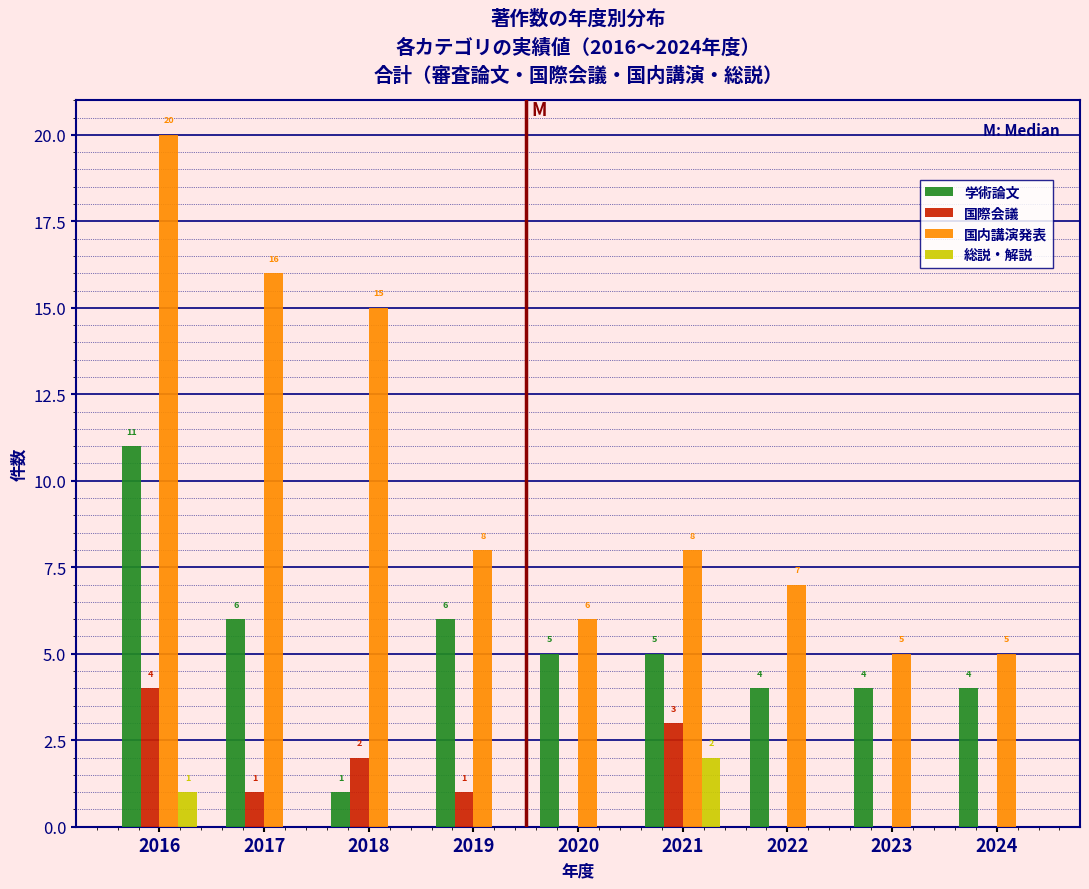

Reading left to right, what are all the values shown in this chart?

学術論文: 2016=11	2017=6	2018=1	2019=6	2020=5	2021=5	2022=4	2023=4	2024=4
国際会議: 2016=4	2017=1	2018=2	2019=1	2020=0	2021=3	2022=0	2023=0	2024=0
国内講演発表: 2016=20	2017=16	2018=15	2019=8	2020=6	2021=8	2022=7	2023=5	2024=5
総説・解説: 2016=1	2017=0	2018=0	2019=0	2020=0	2021=2	2022=0	2023=0	2024=0